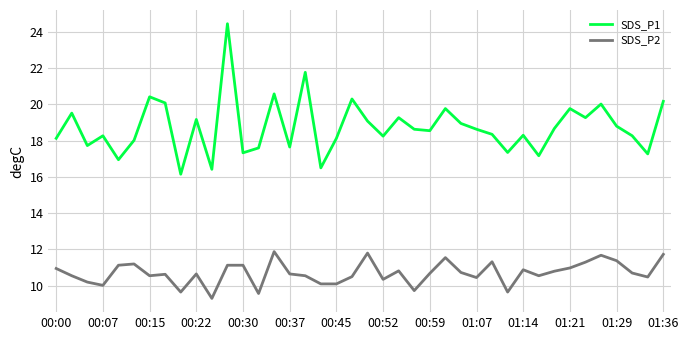

List the series in order of their overall mean, lowest first.

SDS_P2, SDS_P1